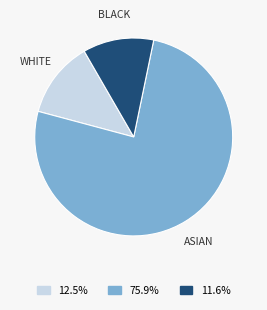

Approximately how many times larger is the value at 75.9% compared to 11.6%?

6.6